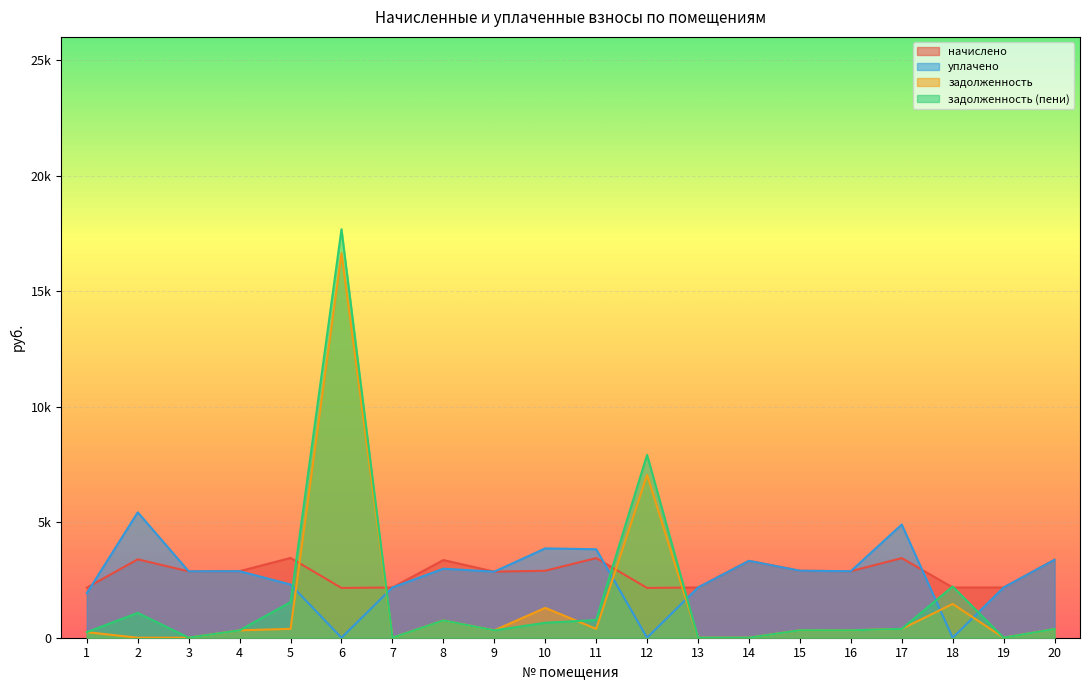

The задолженность series shows -9413.8 at 7. True or false?

False